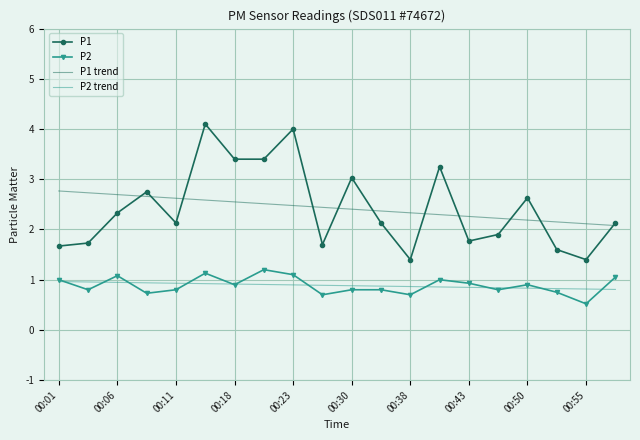

True or false: P1 and P2 intersect in this chart.

False